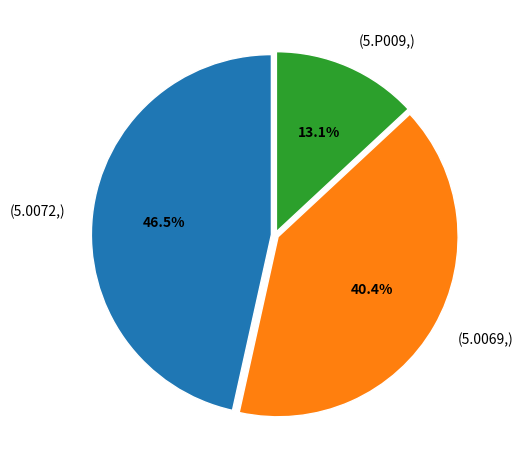

To the nearest percent, what is the average slice percentage?

33%